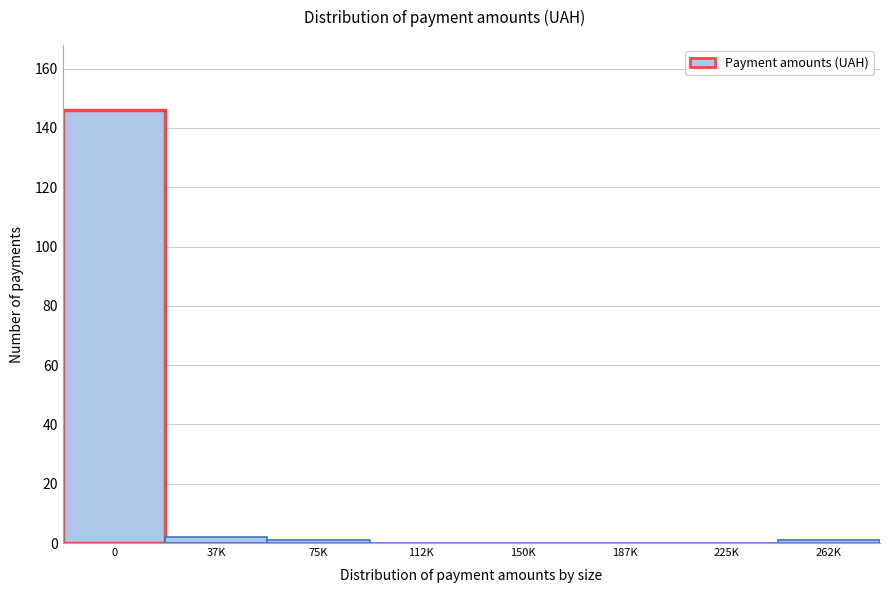

Reading left to right, transcribe all the data shown in this chart.

0=146	37K=2	75K=1	112K=0	150K=0	187K=0	225K=0	262K=1